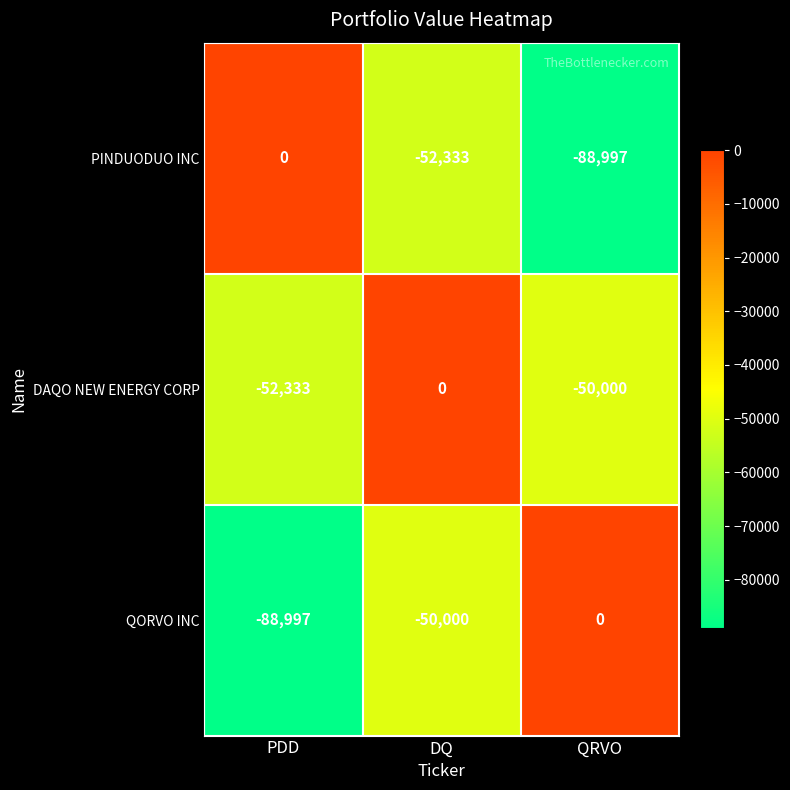

The value of PINDUODUO INC at PDD is 35223. True or false?

False